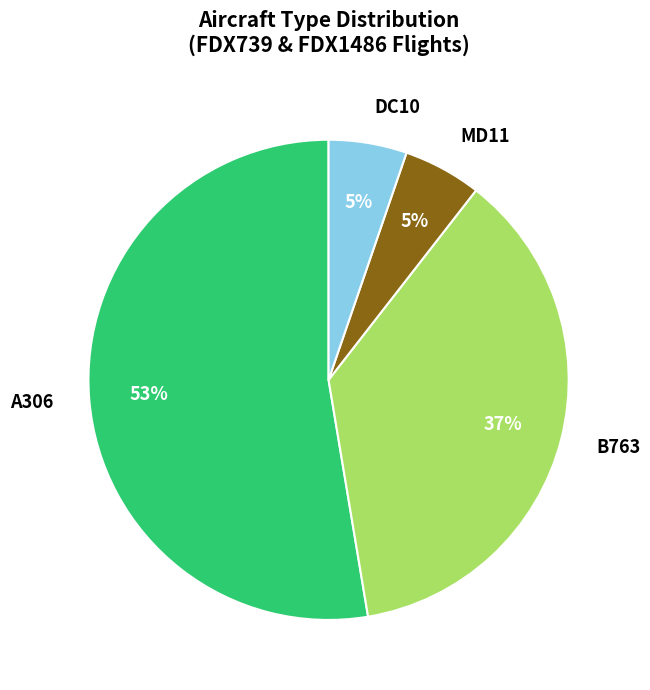

Do MD11 and DC10 together represent more than half of the pie?

No